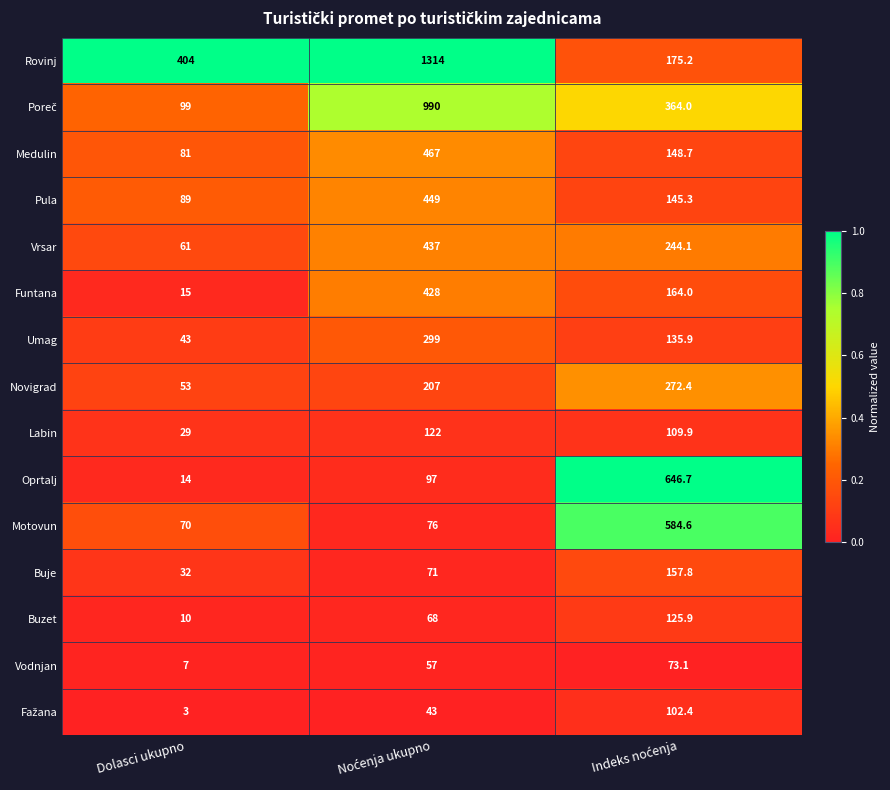

Which series has the largest total across all categories?

Rovinj